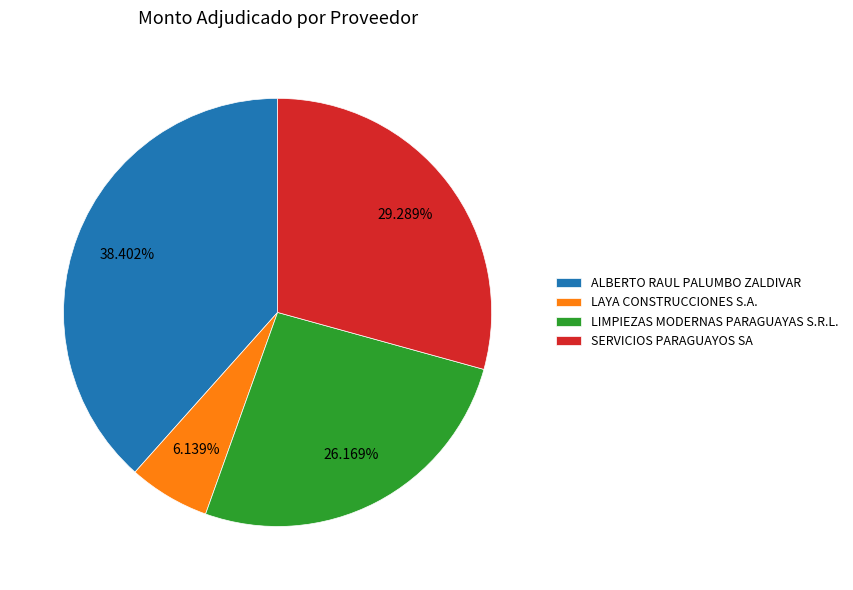

Rank the categories by value from highest to lowest.

ALBERTO RAUL PALUMBO ZALDIVAR, SERVICIOS PARAGUAYOS SA, LIMPIEZAS MODERNAS PARAGUAYAS S.R.L., LAYA CONSTRUCCIONES S.A.